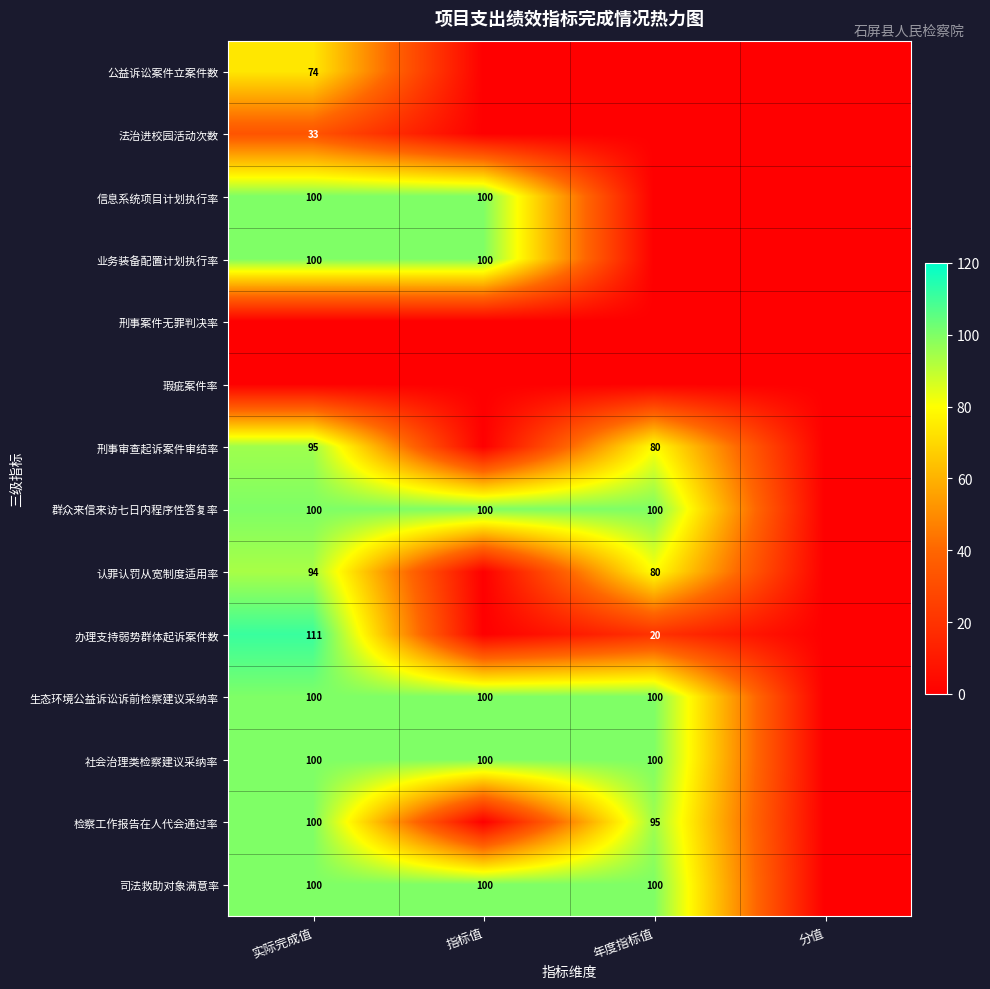

What is the sum of the 生态环境公益诉讼诉前检察建议采纳率 values at 年度指标值 and 实际完成值?

200